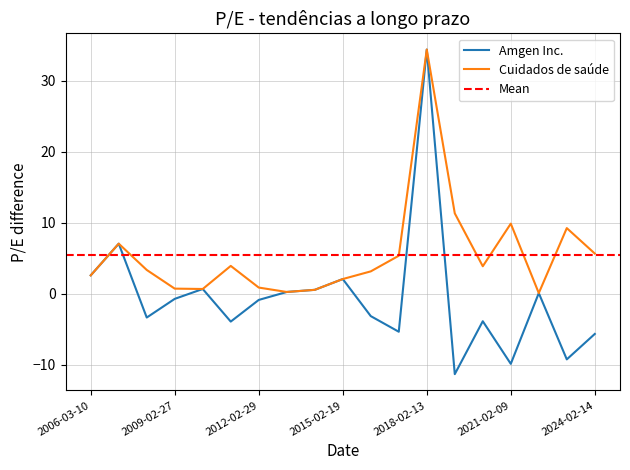

How many intersections are there between Amgen Inc. and Cuidados de saúde?

9